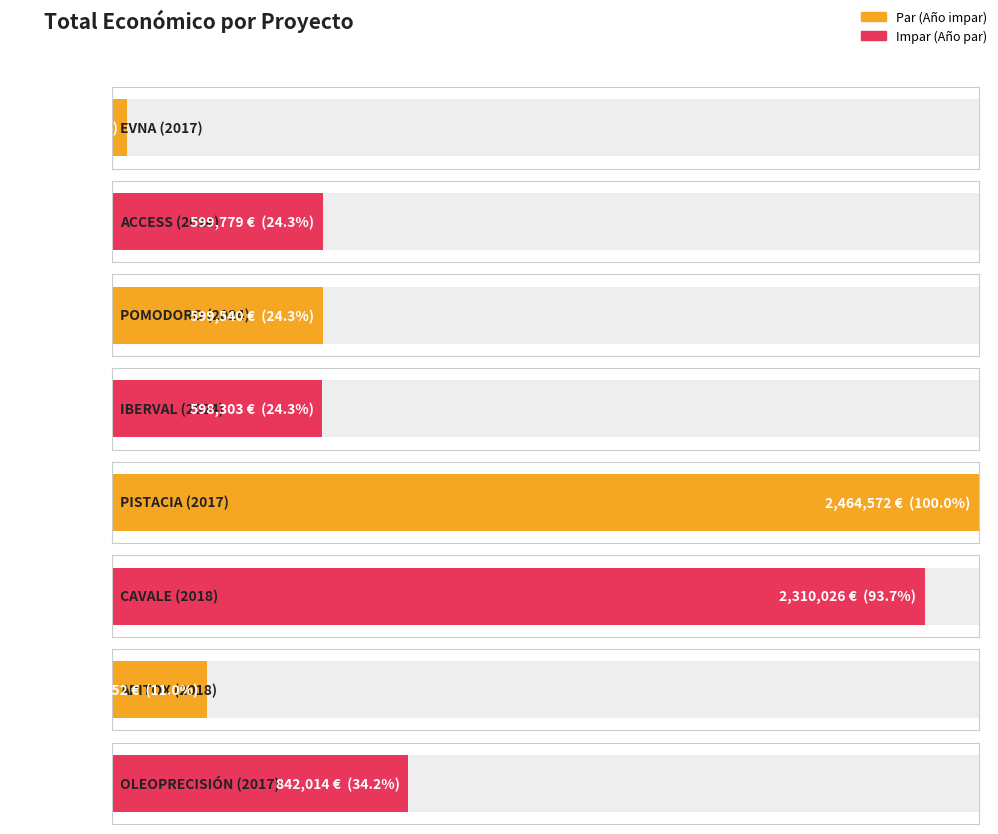

Count the number of values greater than 599779.

3